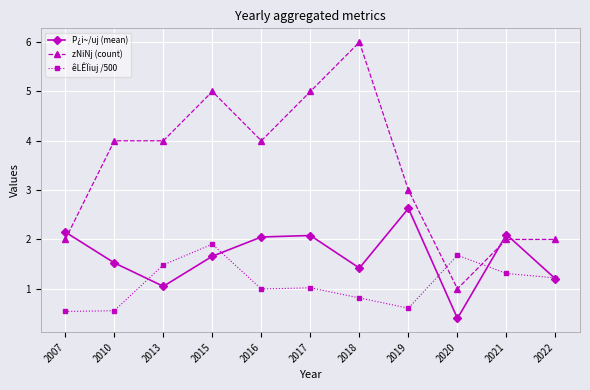

Which series changed the most between 2007 and 2015?

zNiNj (count)